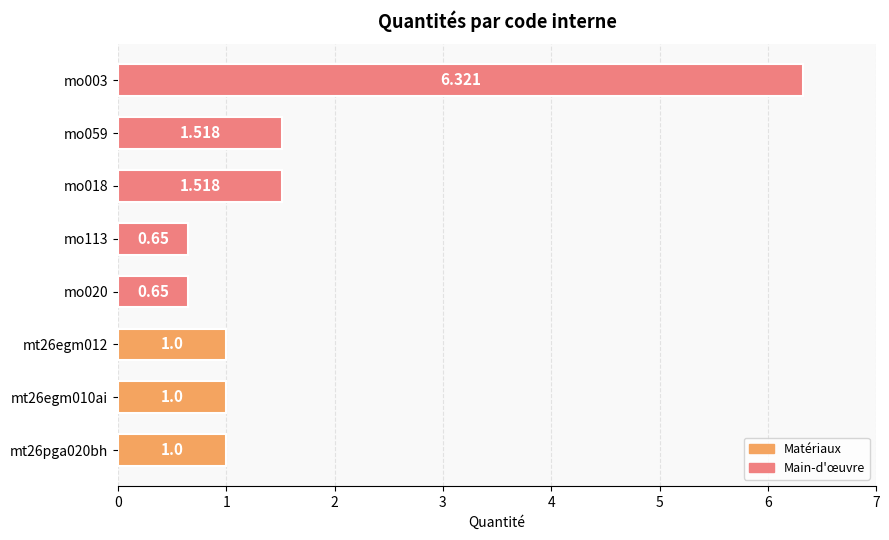

How many bars are there in total?

8